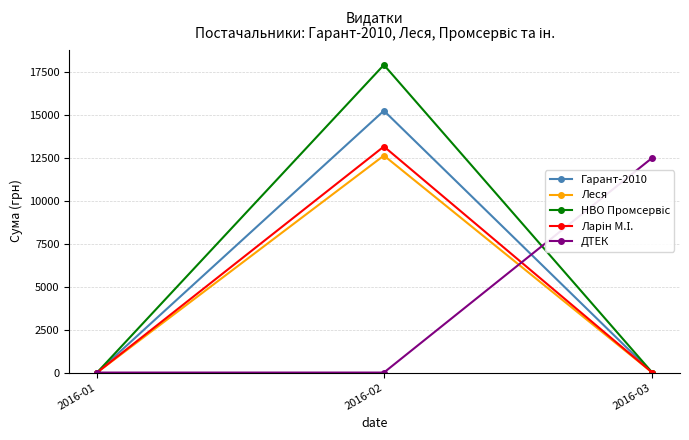

At which label does ДТЕК reach its peak?

2016-03